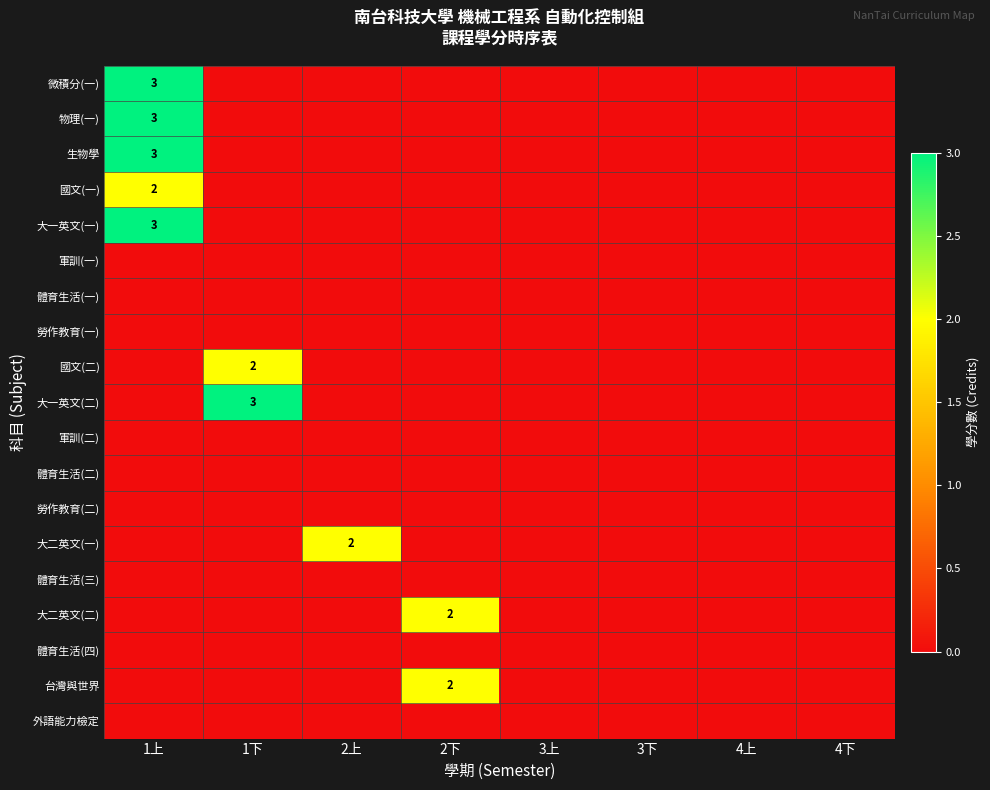

Rank the series at 2下 from highest to lowest value.

大二英文(二), 台灣與世界, 微積分(一), 物理(一), 生物學, 國文(一), 大一英文(一), 軍訓(一), 體育生活(一), 勞作教育(一), 國文(二), 大一英文(二), 軍訓(二), 體育生活(二), 勞作教育(二), 大二英文(一), 體育生活(三), 體育生活(四), 外語能力檢定